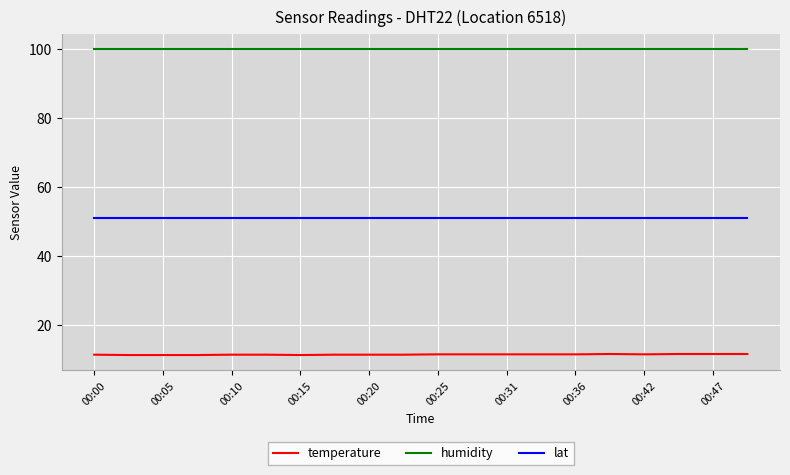

List the series in order of their overall mean, highest first.

humidity, lat, temperature